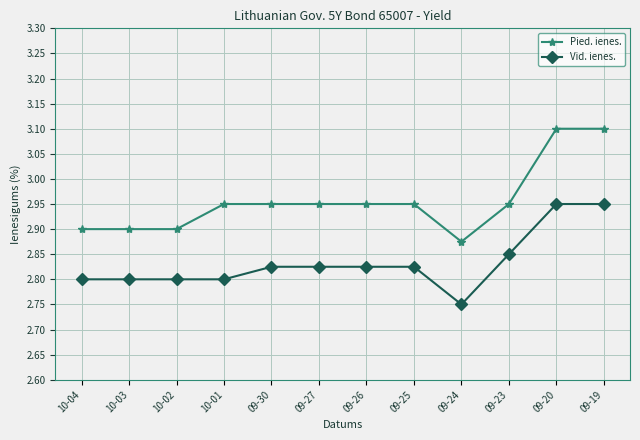

Does the chart display data point markers on the line(s)?

Yes